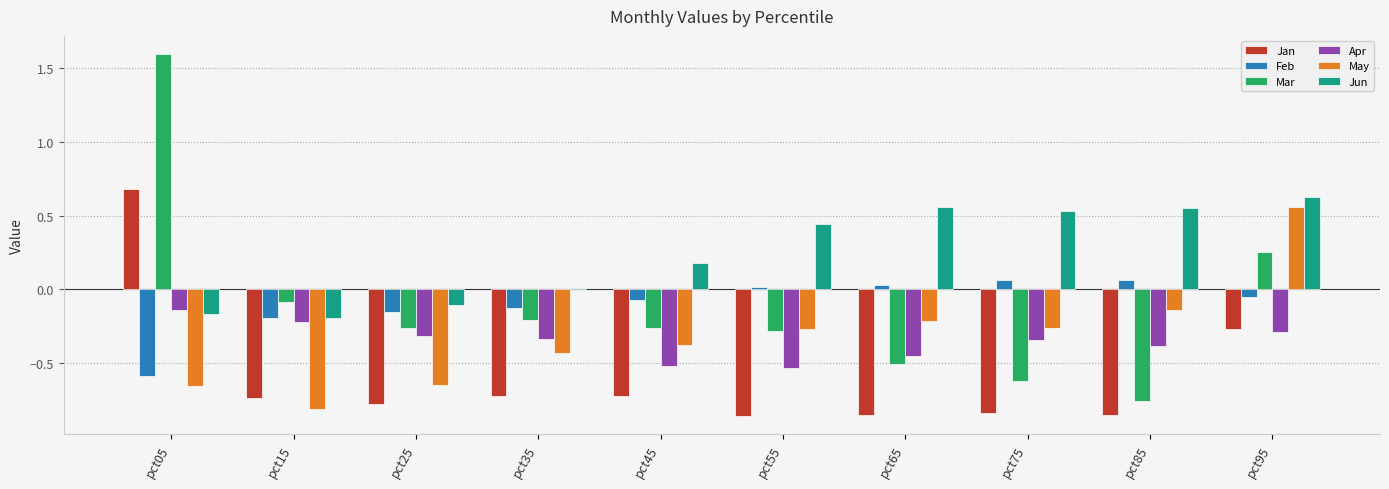

At which category does the chart reach its peak across all series?

pct05